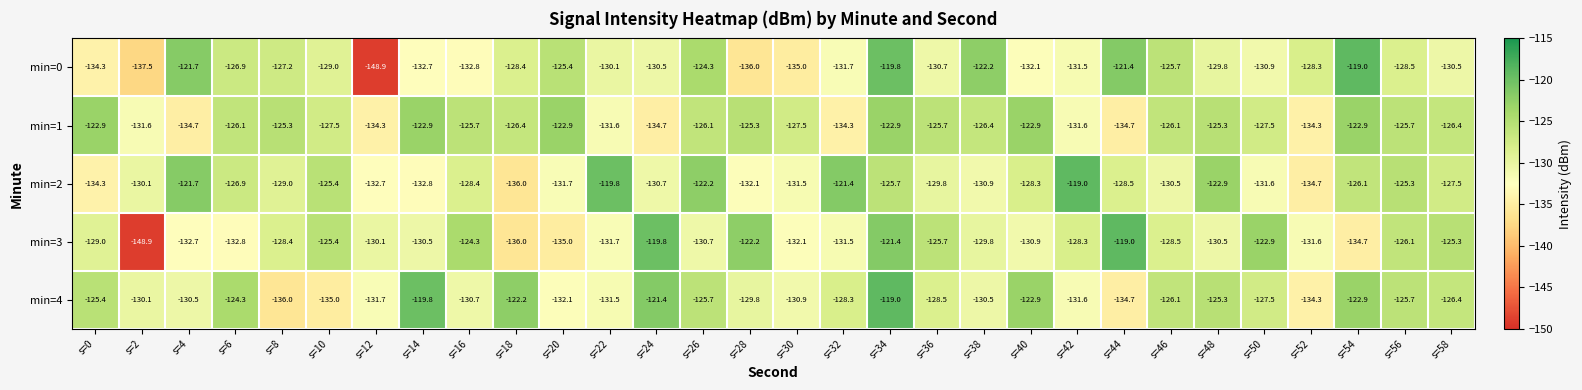

The min=2 series shows -134.3 at s=0. True or false?

True